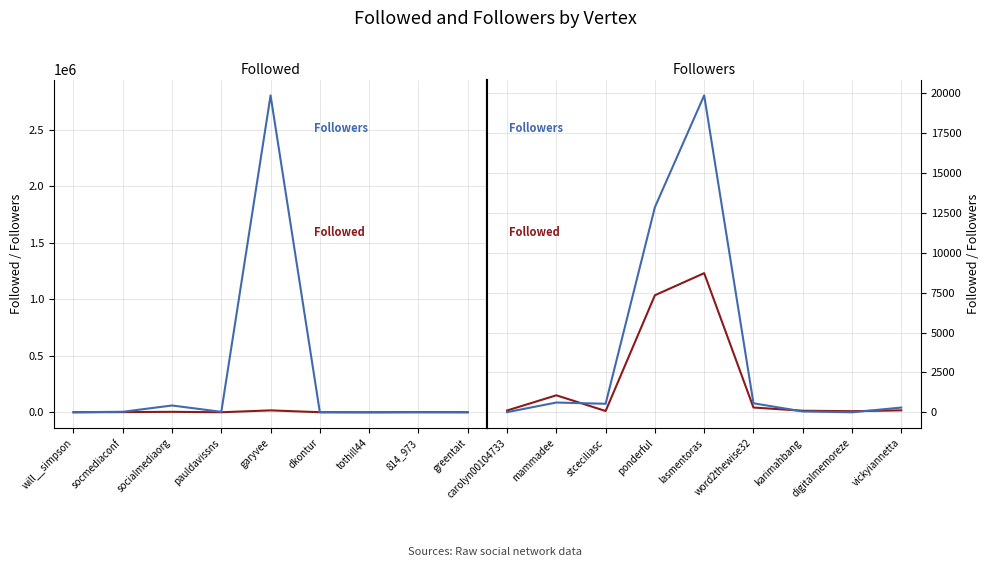

How many series are shown in this chart?

2